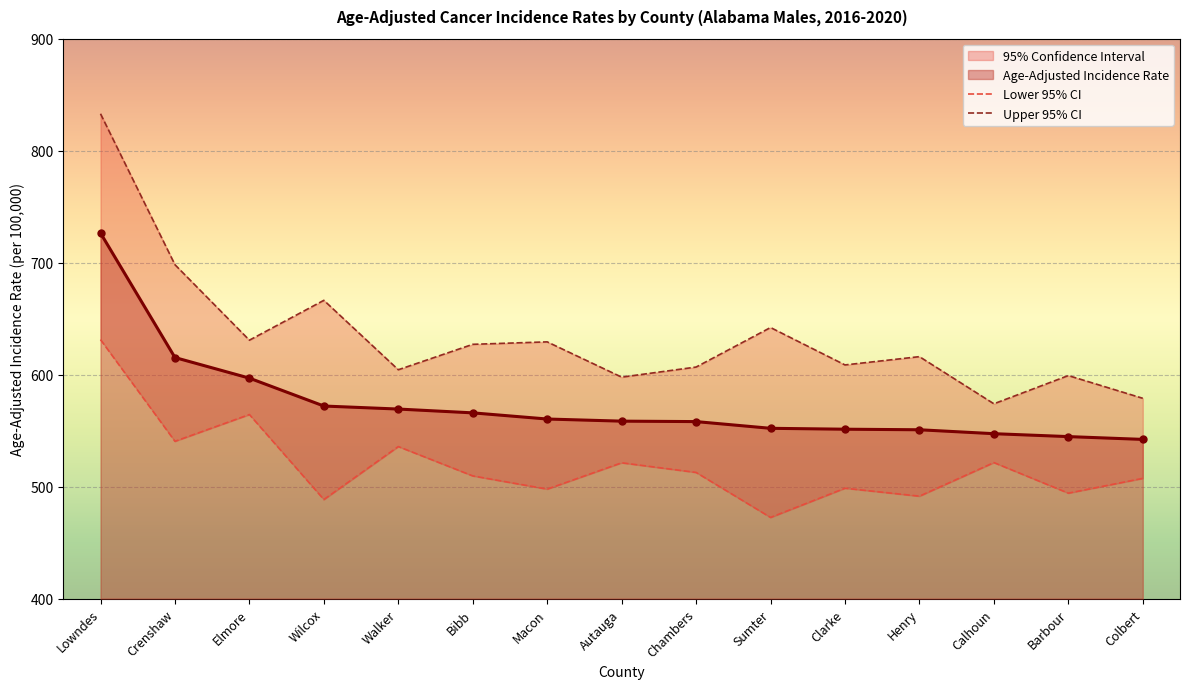

Which series changed the most between Autauga and Clarke?

Lower 95% CI